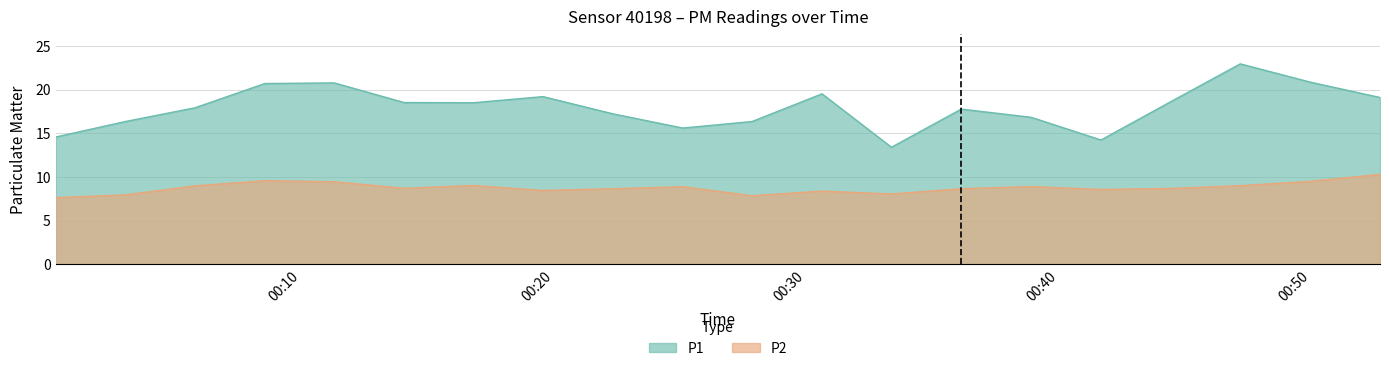

Reading right to left, what are all the values shown in this chart?

P1: 19.1	20.9	22.9	18.6	14.2	16.8	17.8	13.4	19.5	16.4	15.6	17.2	19.2	18.5	18.5	20.8	20.7	17.9	16.4	14.6
P2: 10.3	9.5	9.0	8.7	8.6	8.9	8.7	8.1	8.4	7.8	8.9	8.7	8.4	9.0	8.7	9.4	9.6	9.0	8.0	7.6